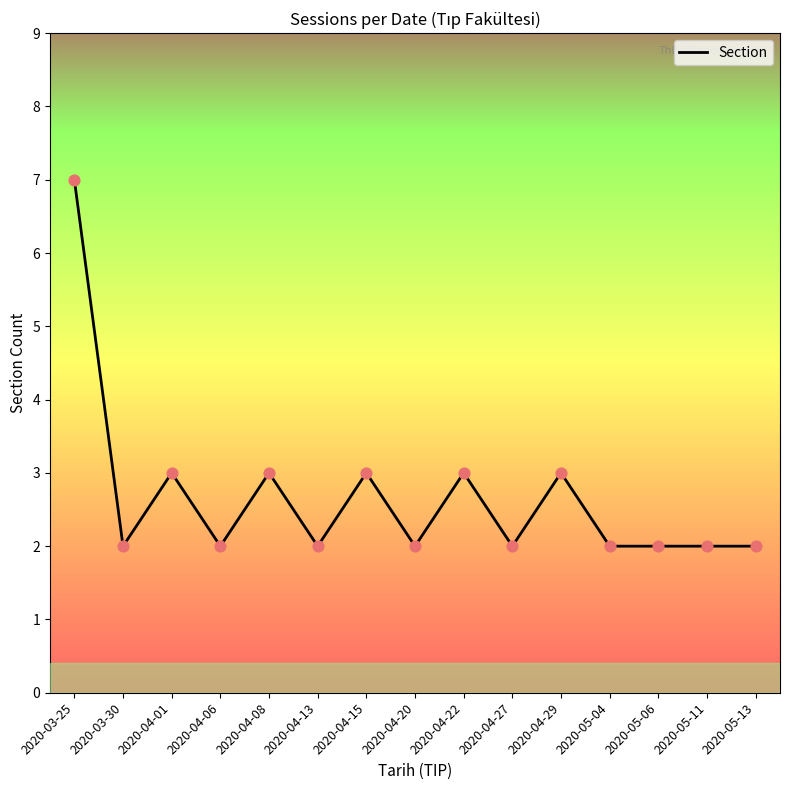

Between 2020-05-11 and 2020-04-01, which is larger?

2020-04-01